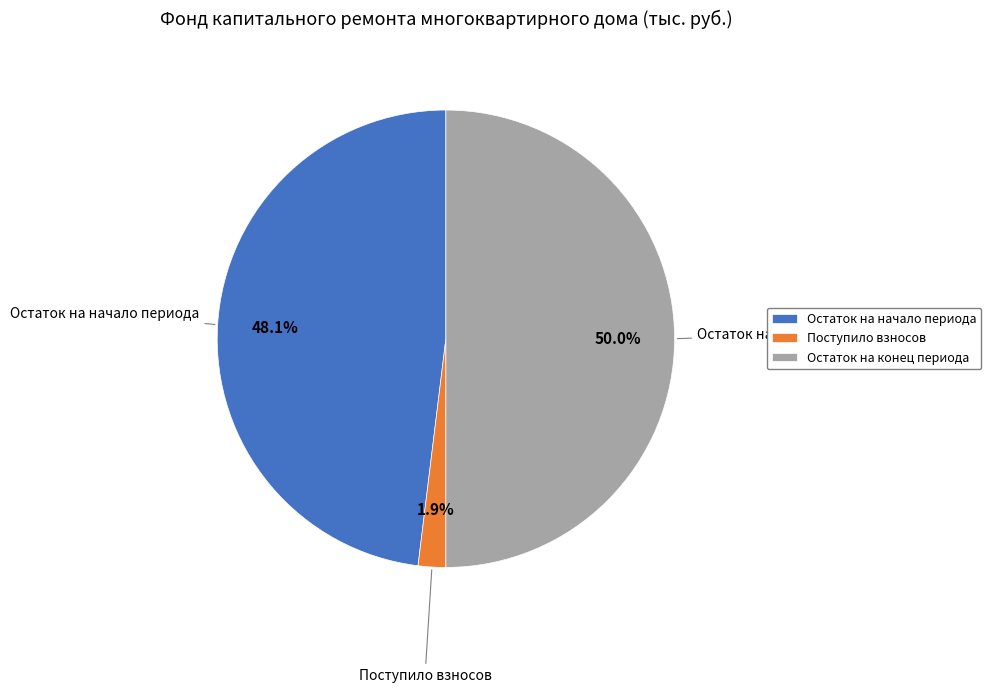

How many segments does this pie chart have?

3